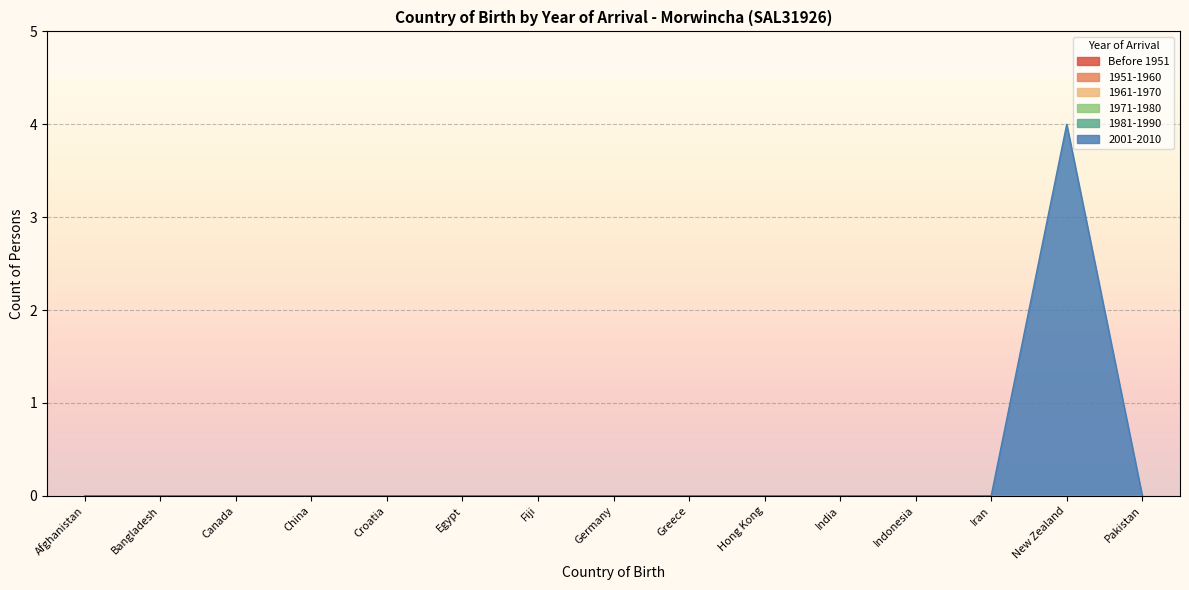

True or false: 1971-1980 and 2001-2010 intersect in this chart.

False